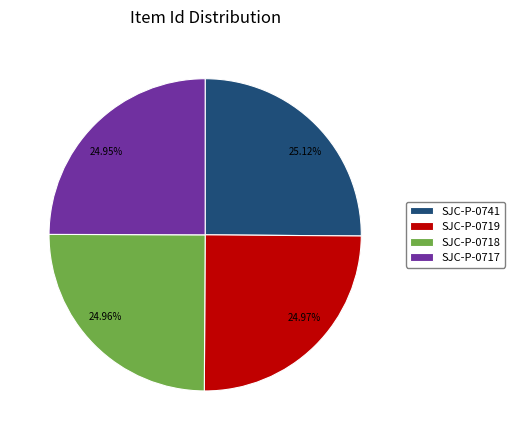

Does SJC-P-0719 account for over 50% of the chart?

No